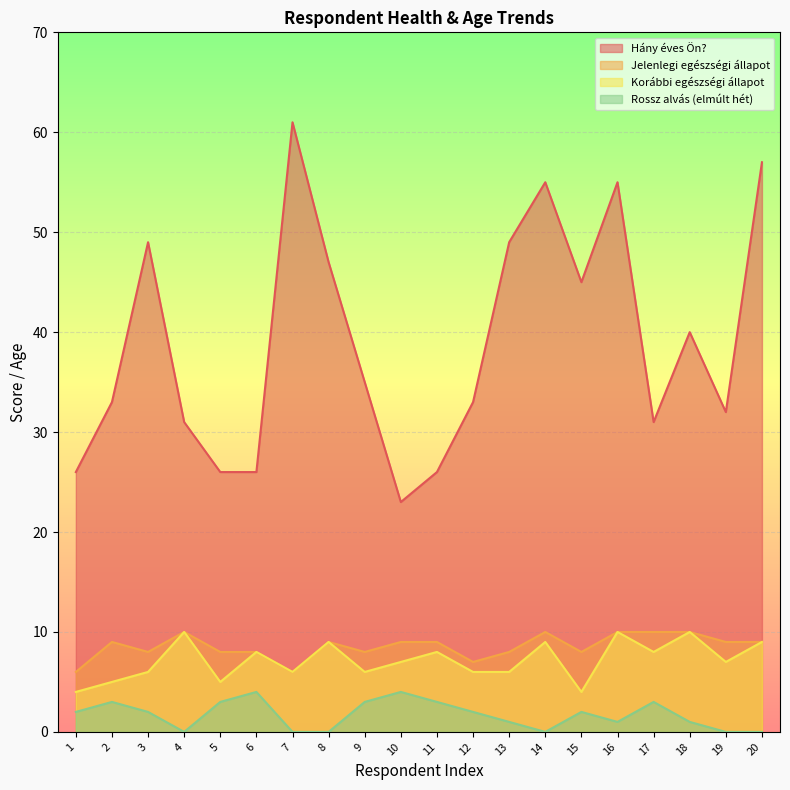

True or false: Korábbi egészségi állapot has more than 1 points higher than both neighbors.

True